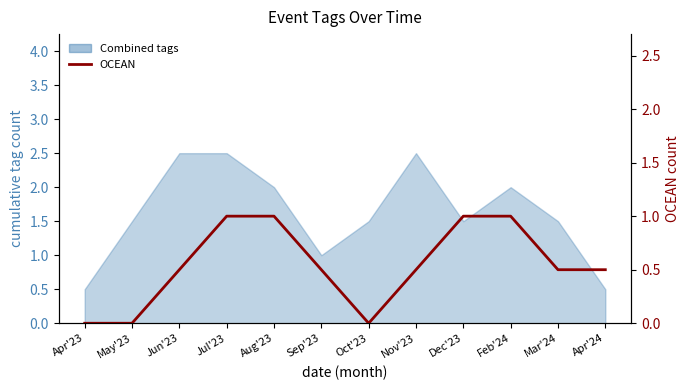

True or false: the data has more than 2 interior local peaks.

False